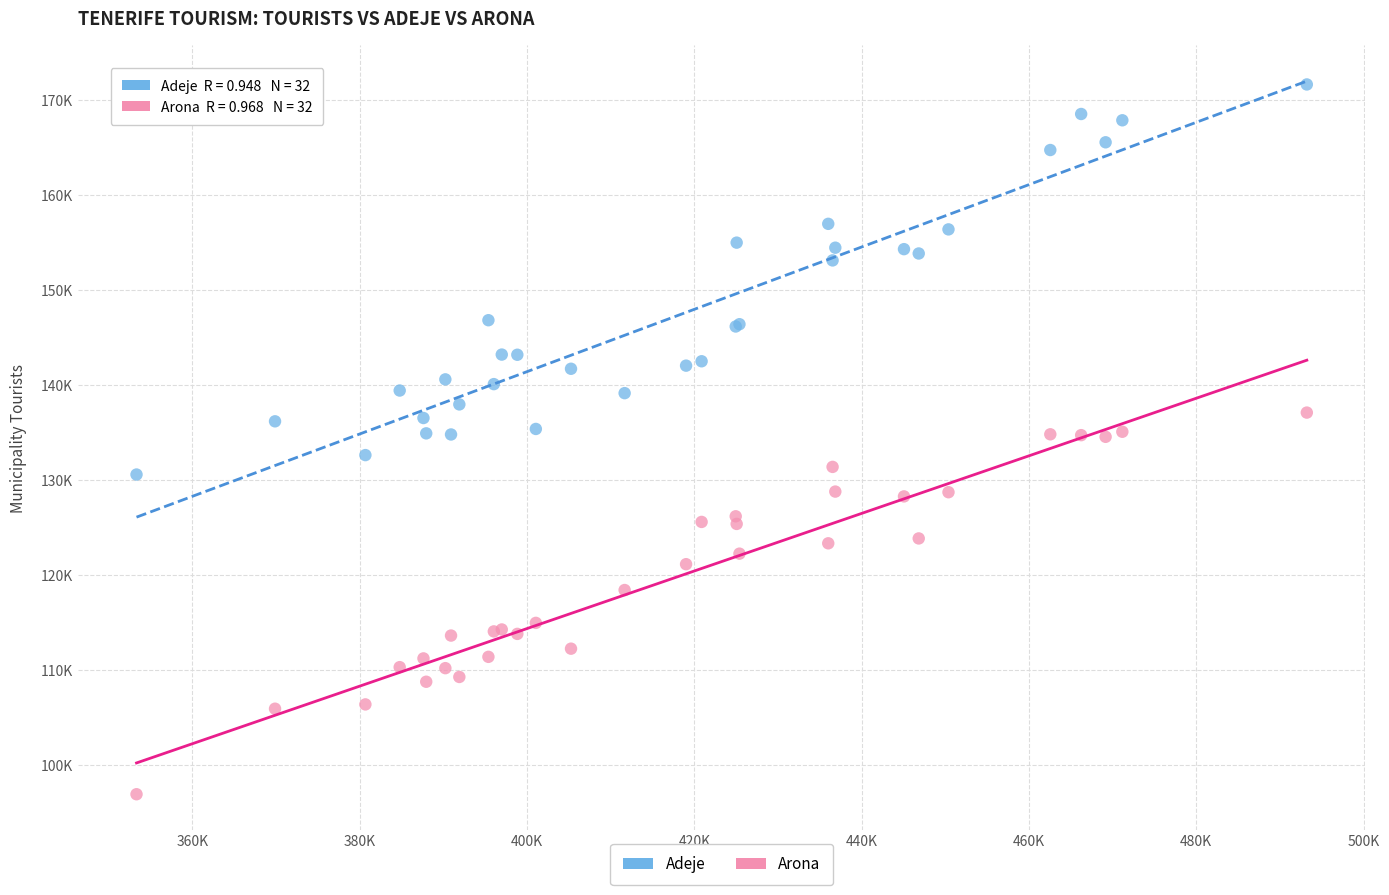

What are all the series names shown in the legend?

Adeje, Arona